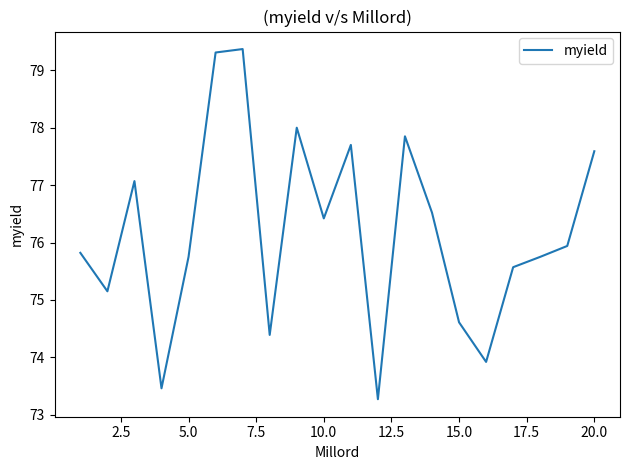

How many series are shown in this chart?

1